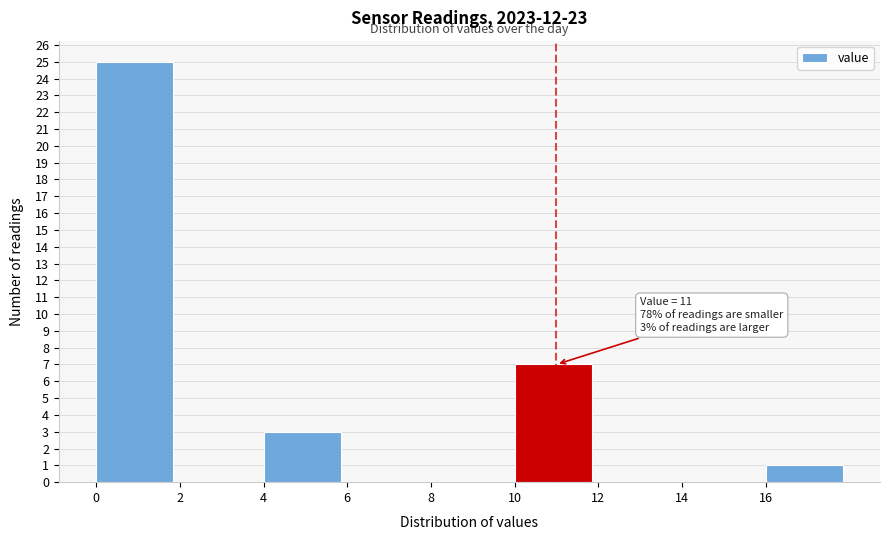

Over which range of the x-axis is the bar tallest?

0 to 2